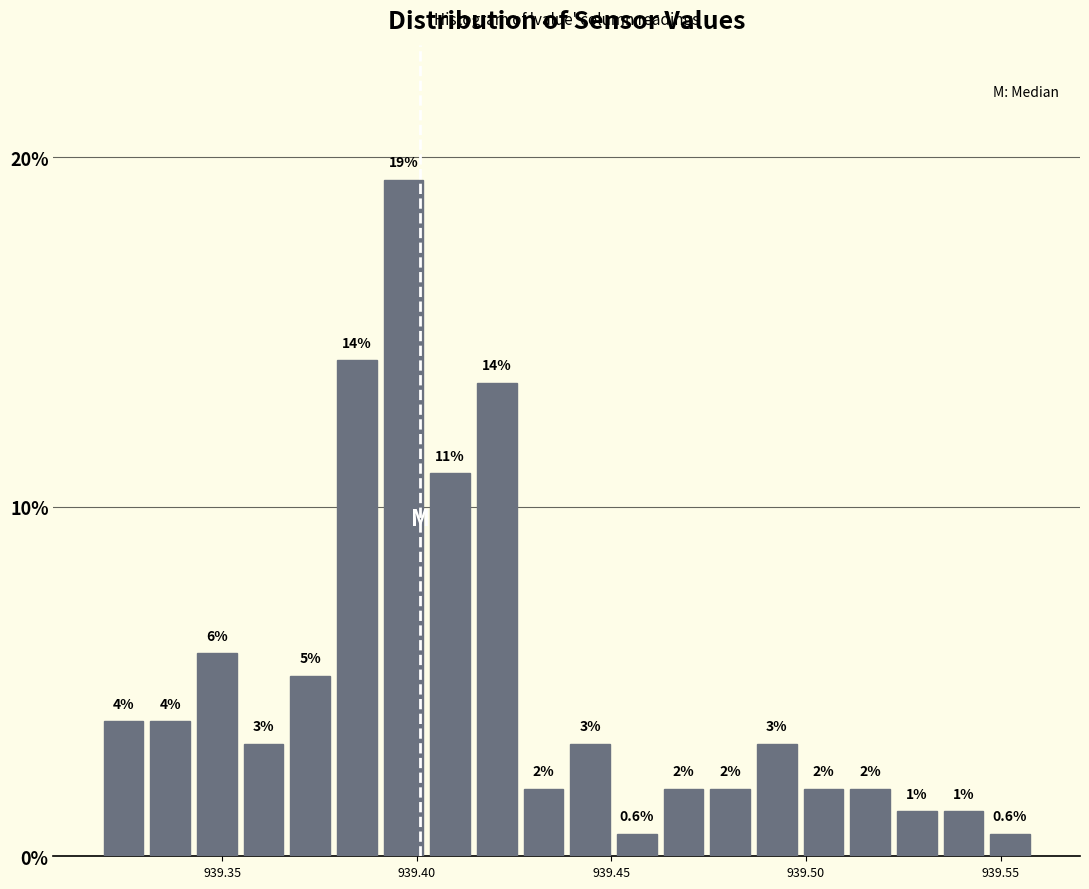

Read against the x-axis, roughly where is the centre of the tallest bar?

939.395